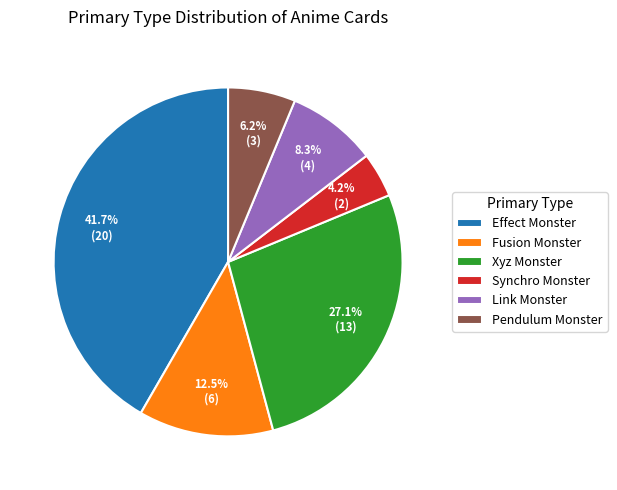

Combined, do Pendulum Monster and Link Monster account for over 50%?

No